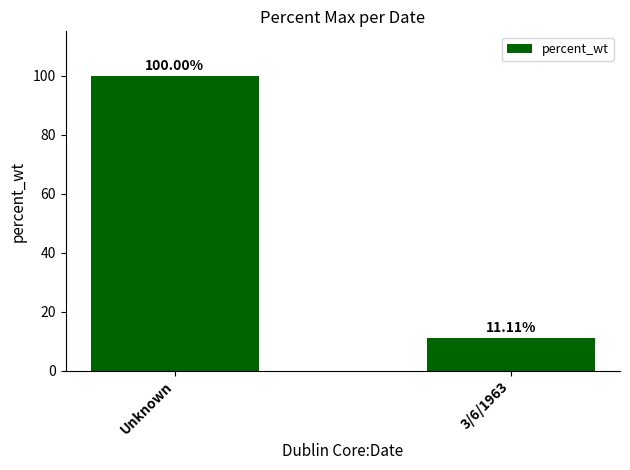

List the labels in order of value, largest first.

Unknown, 3/6/1963